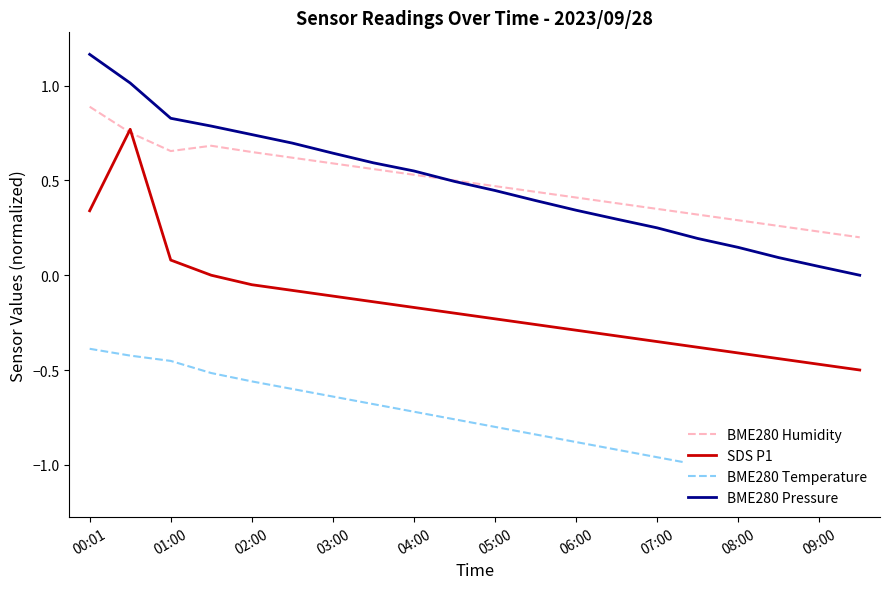

Is the value of BME280 Humidity at 00:01 greater than the value of BME280 Pressure at 08:00?

Yes